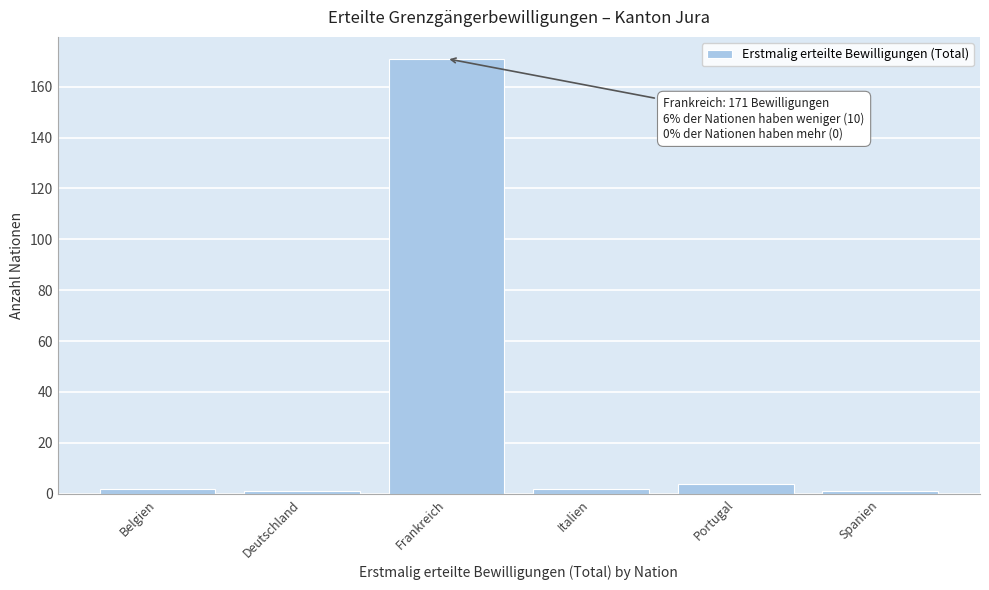

Reading left to right, extract all data points from this chart.

Belgien=2	Deutschland=1	Frankreich=171	Italien=2	Portugal=4	Spanien=1